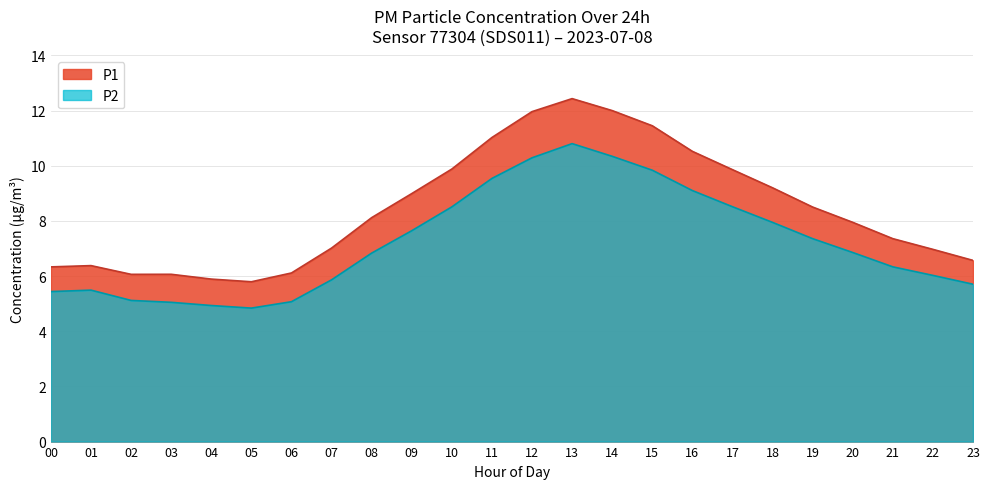

True or false: P2 and P1 cross at least once.

False